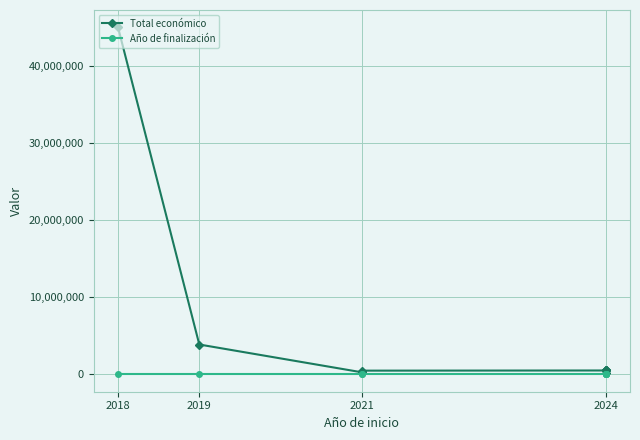

At which category is the sum across all series the highest?

2018